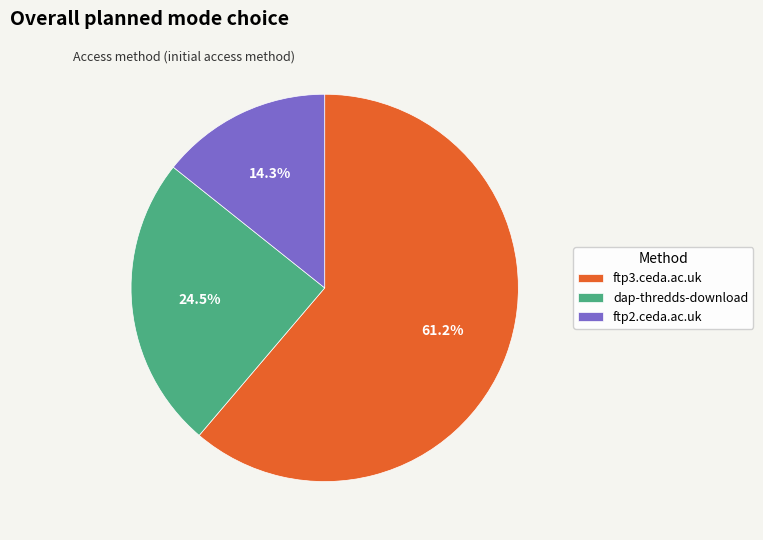

What is the smallest slice in the pie chart?

ftp2.ceda.ac.uk